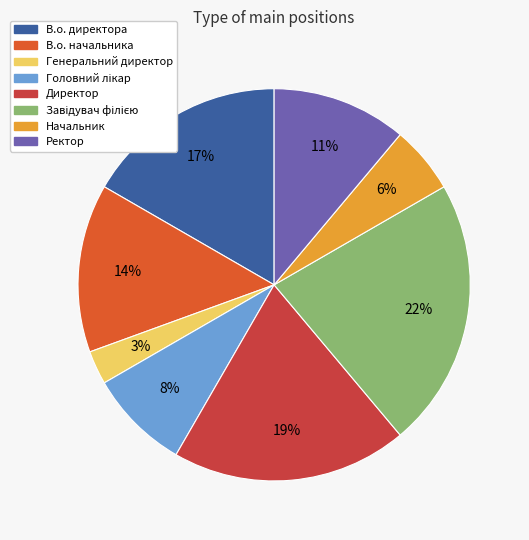

Which has a higher value, В.о. начальника or Директор?

Директор